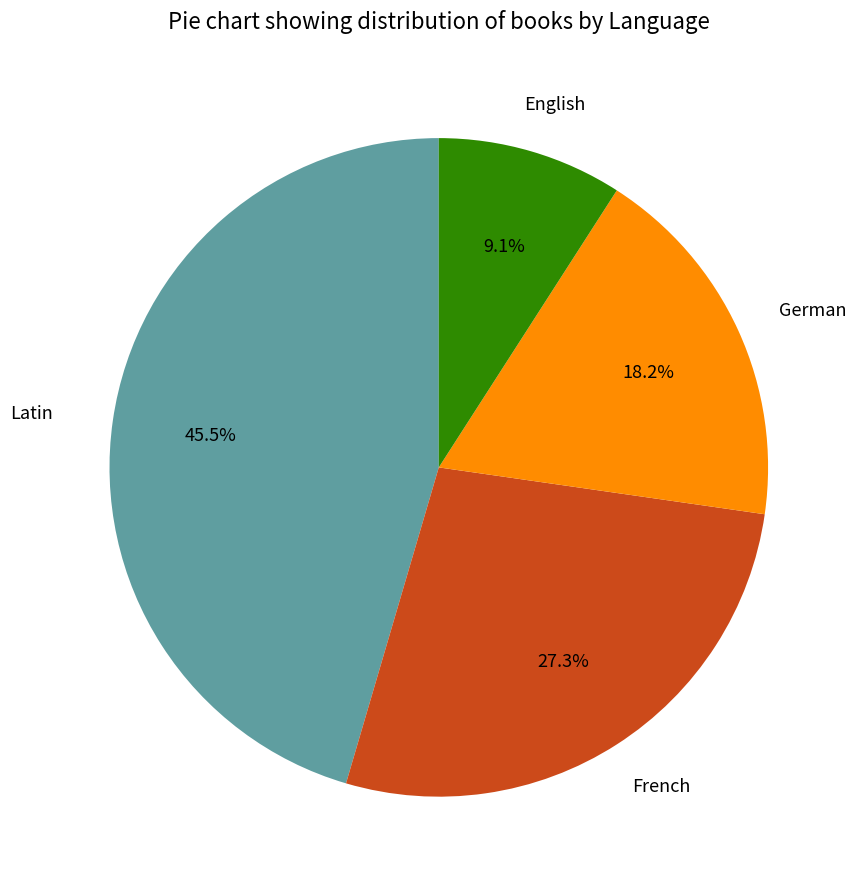

Does any single category account for the majority?

No